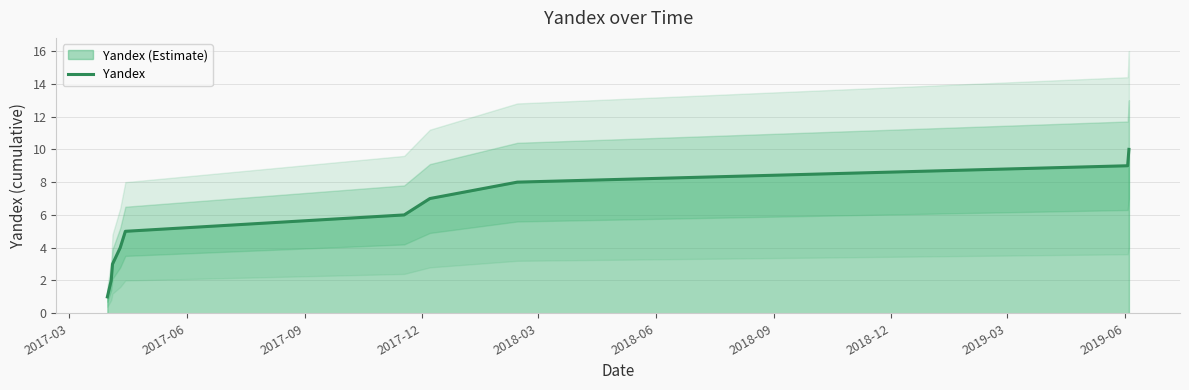

What is the highest value of the Yandex series?

10